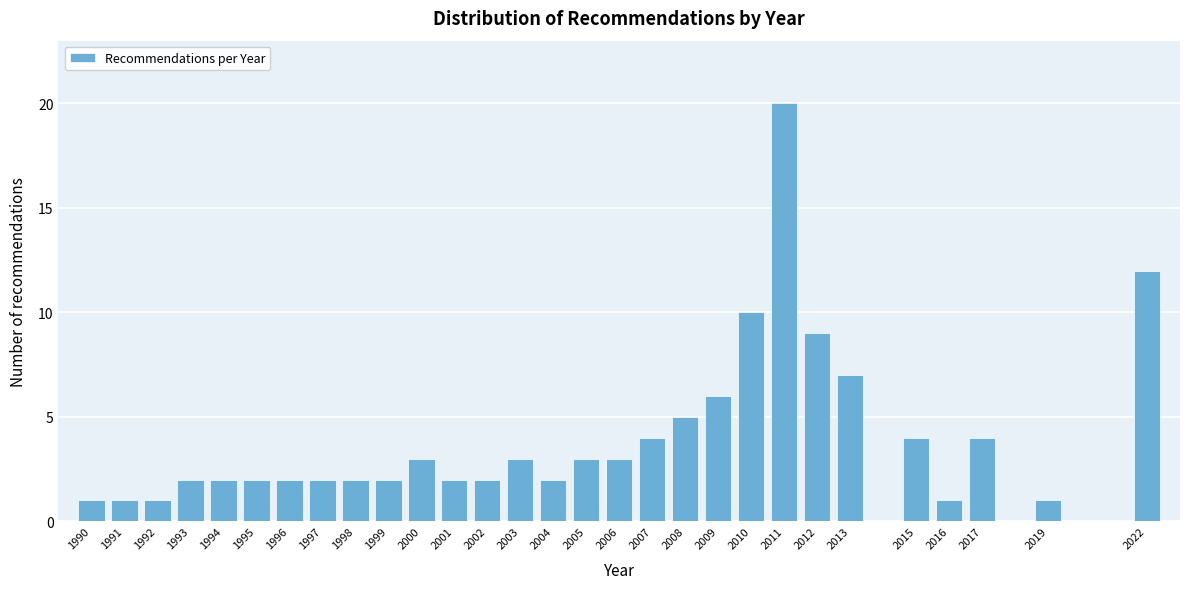

Reading right to left, list all the values displayed in this chart.

2022=12	2019=1	2017=4	2016=1	2015=4	2013=7	2012=9	2011=20	2010=10	2009=6	2008=5	2007=4	2006=3	2005=3	2004=2	2003=3	2002=2	2001=2	2000=3	1999=2	1998=2	1997=2	1996=2	1995=2	1994=2	1993=2	1992=1	1991=1	1990=1